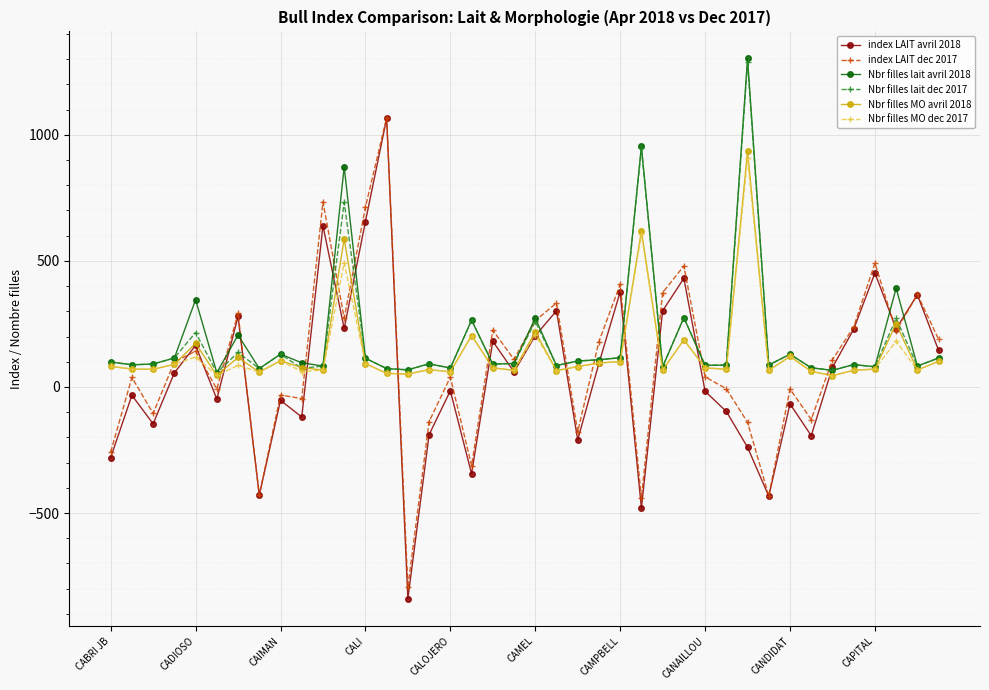

Which series has the widest spread of values?

index LAIT avril 2018